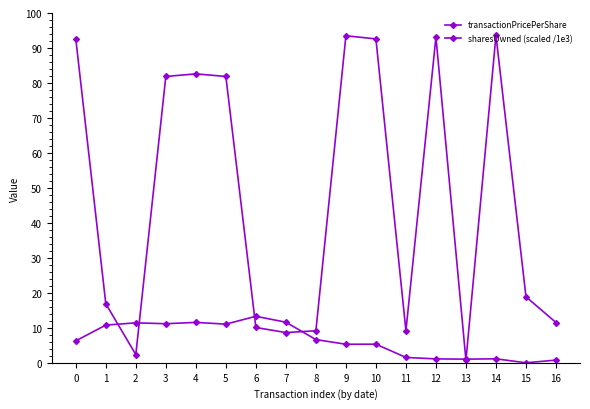

Between 9 and 14, which series saw the biggest shift?

transactionPricePerShare